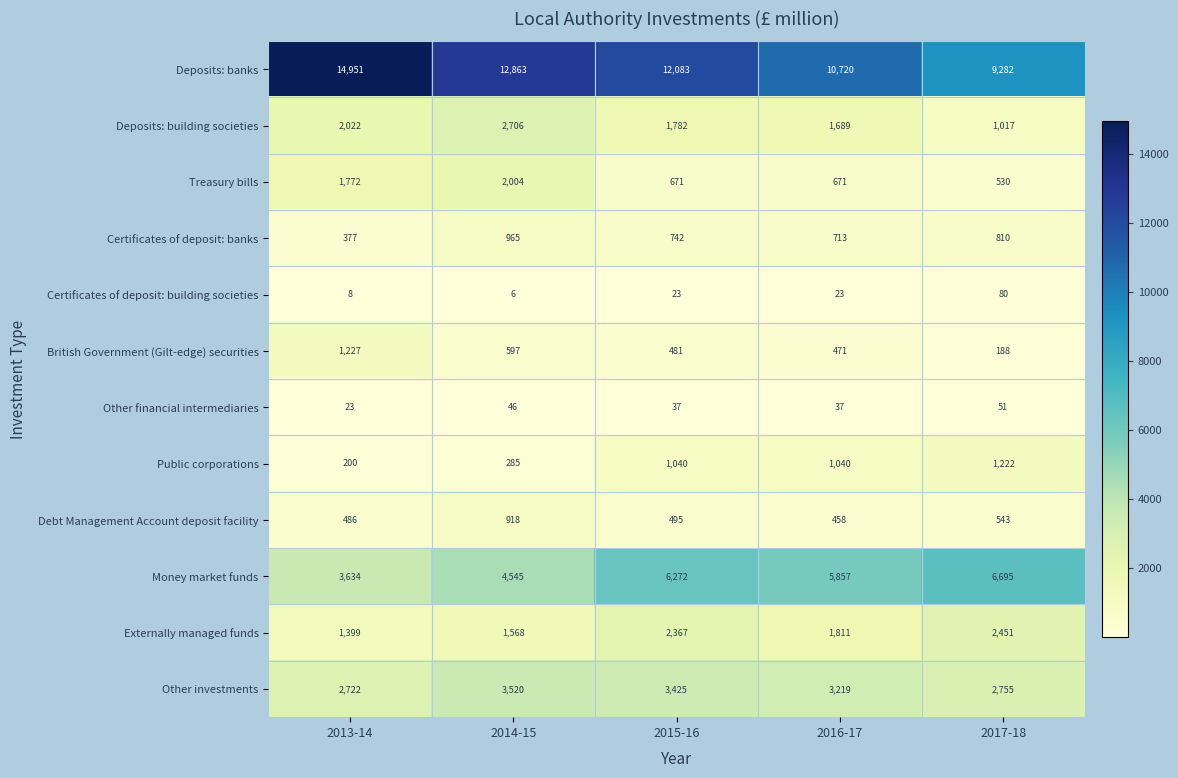

Count the number of categories in the chart.

5